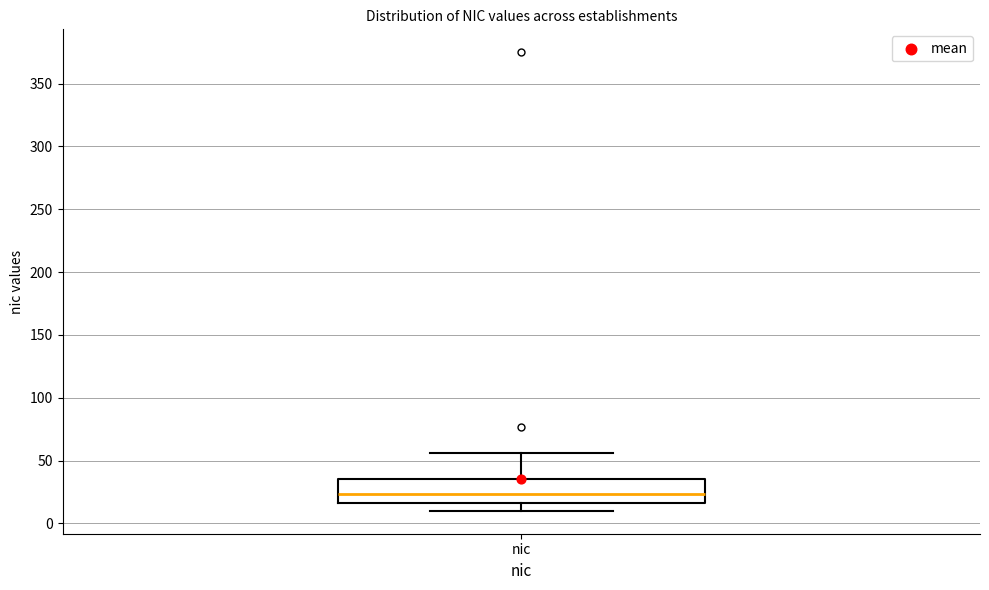

Read this box plot against the y-axis: the position of the median line, the range covered by the box, and the ends of both whiskers. The values are not printed on the chart, so give them approximately, as read against the axis.

median 25, box 15 to 35, whiskers 10 to 55